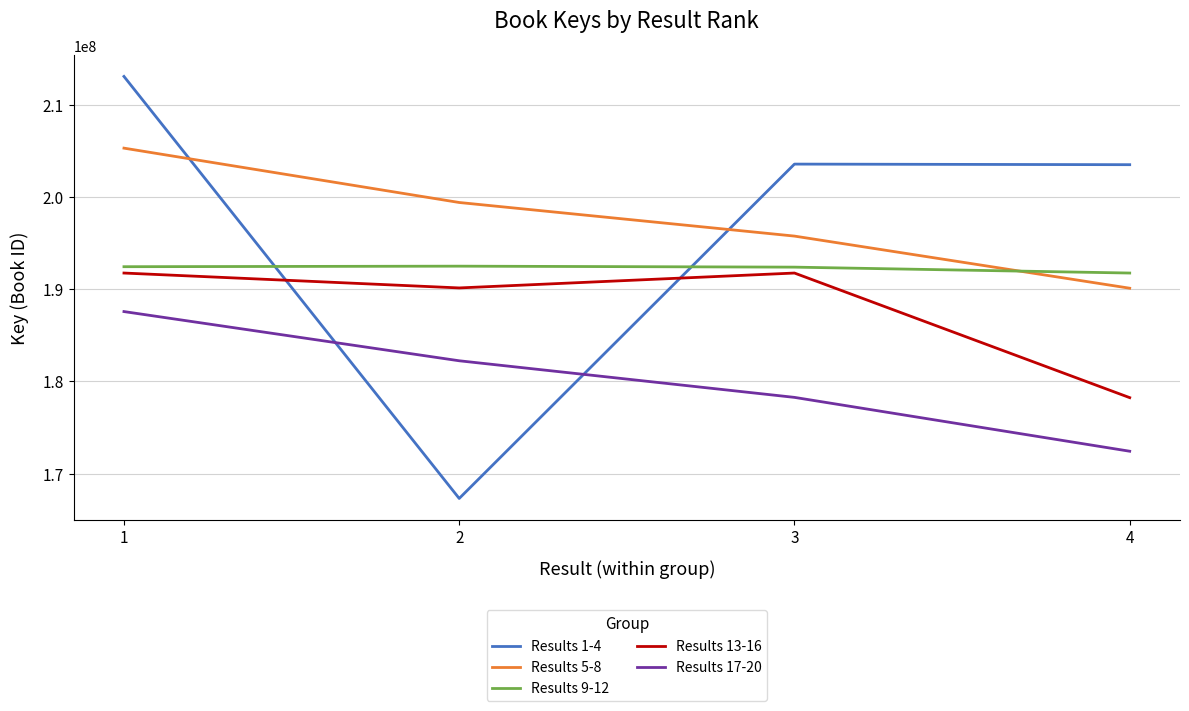

What is the highest value of the Results 5-8 series?

205291036